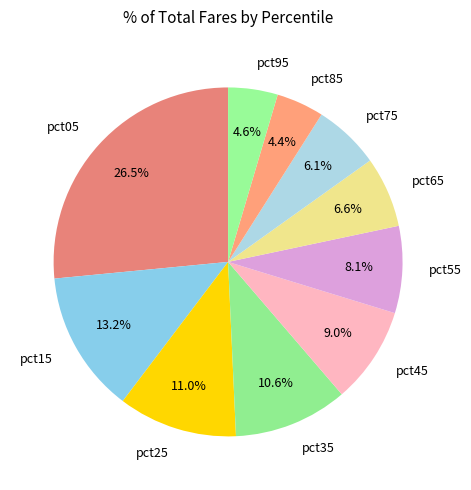

Does pct65 account for over 50% of the chart?

No